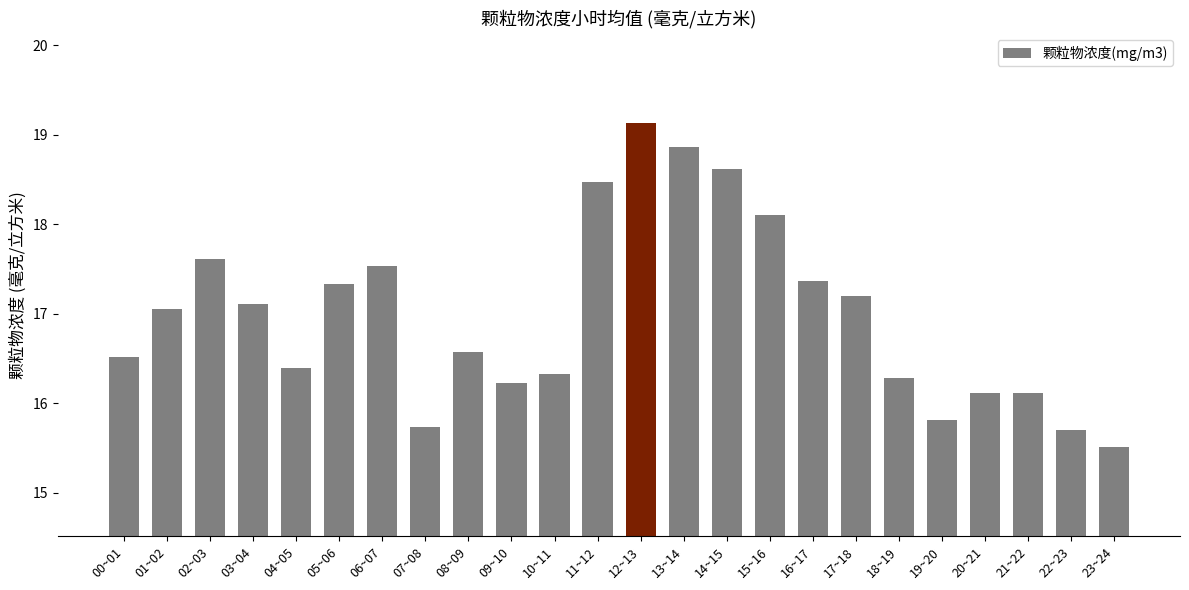

Count the number of data series in this chart.

1